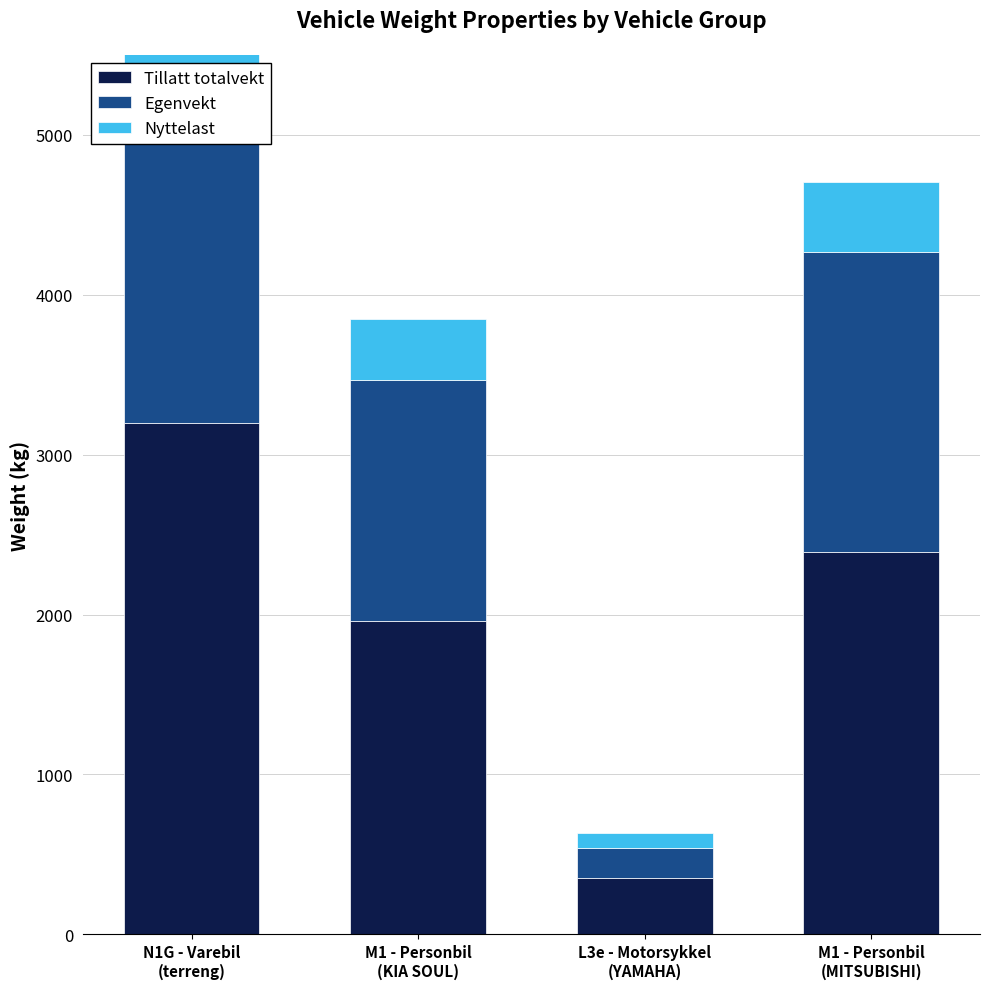

Read the Egenvekt value at N1G - Varebil
(terreng), to the nearest 100.

2200